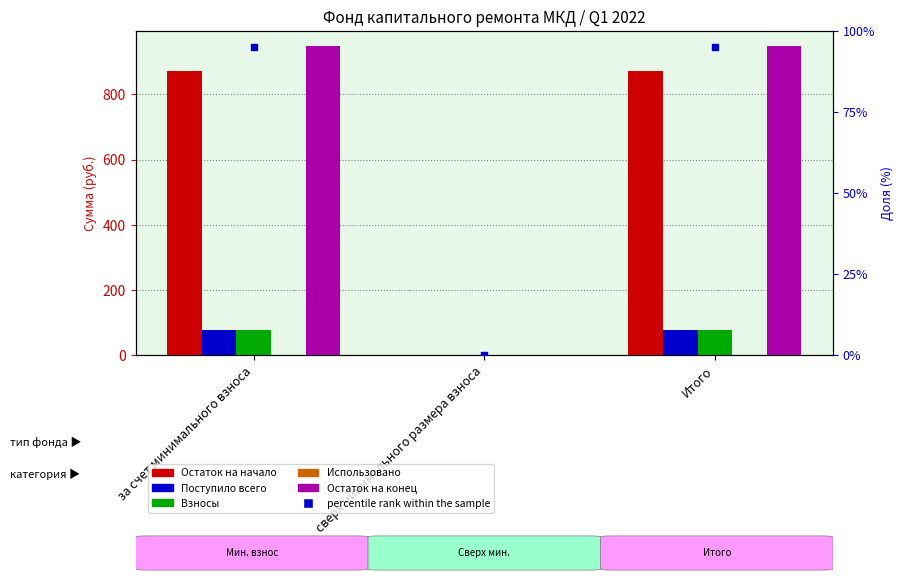

At which category is the sum across all series the highest?

за счет минимального взноса